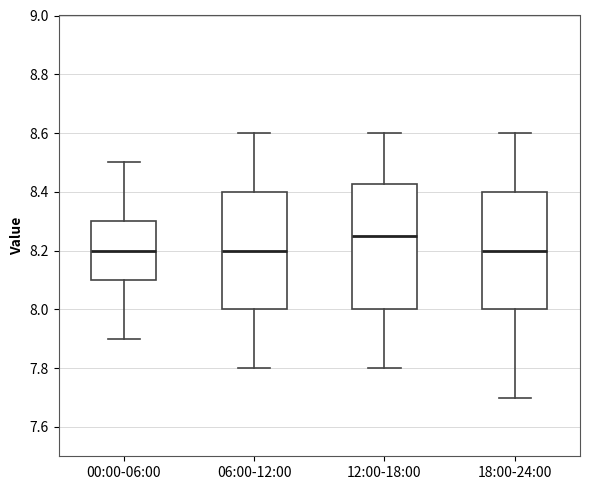

Where does the median line of the box for 06:00-12:00 sit on the y-axis? The values are not printed on the chart, so give them approximately, as read against the axis.

8.20